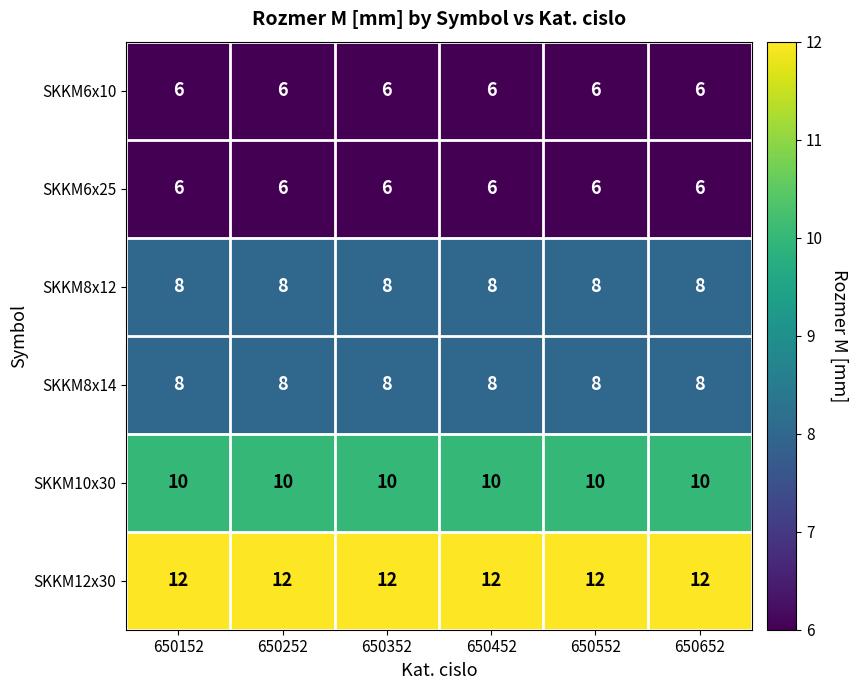

What is the approximate value of SKKM10x30 at 650352?

10